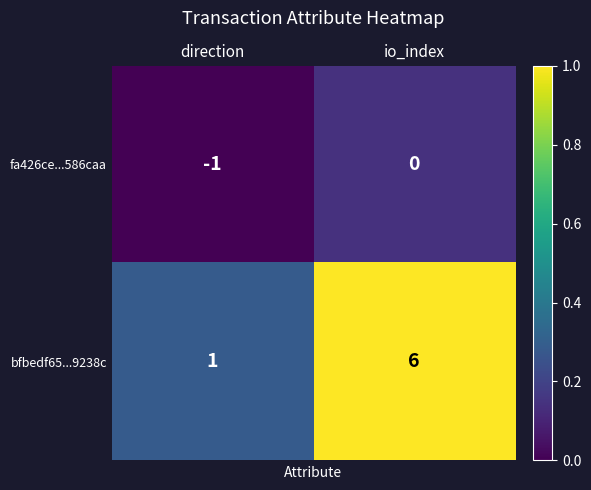

List the series in order of their overall mean, lowest first.

fa426ce...586caa, bfbedf65...9238c